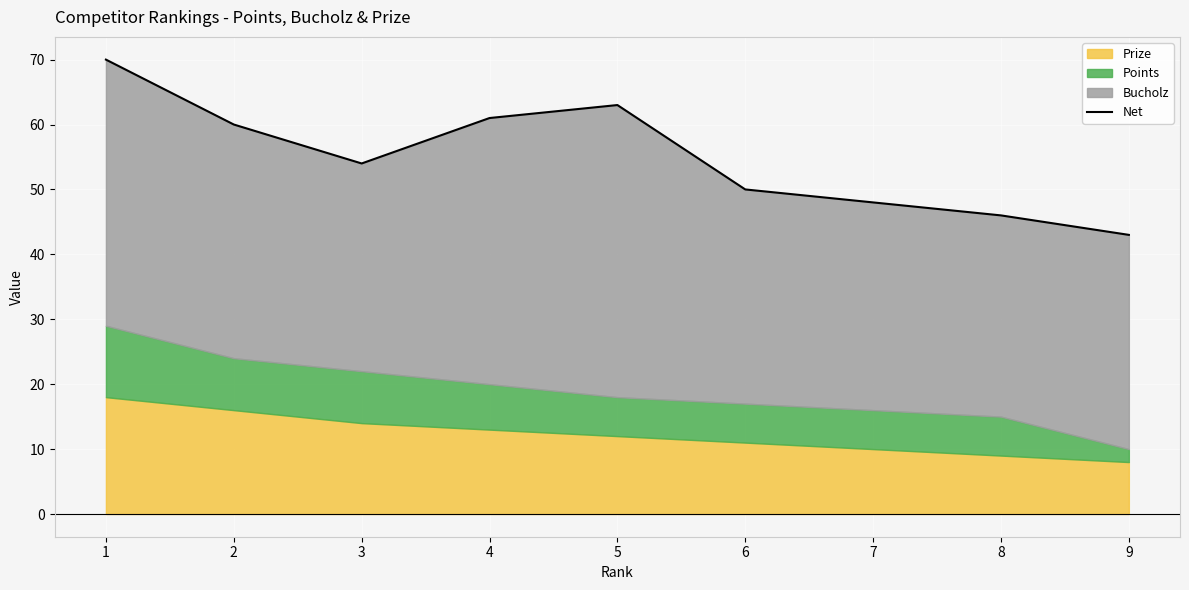

Rank the categories by value from highest to lowest.

1, 5, 4, 2, 3, 6, 7, 8, 9